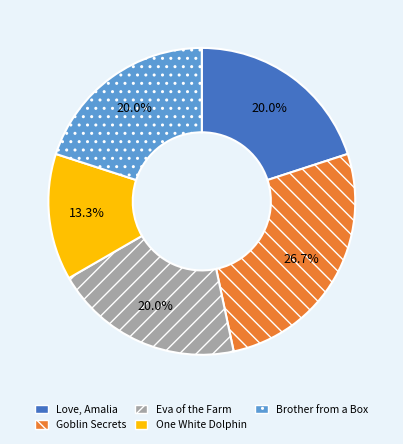

Is there a majority slice in this chart?

No